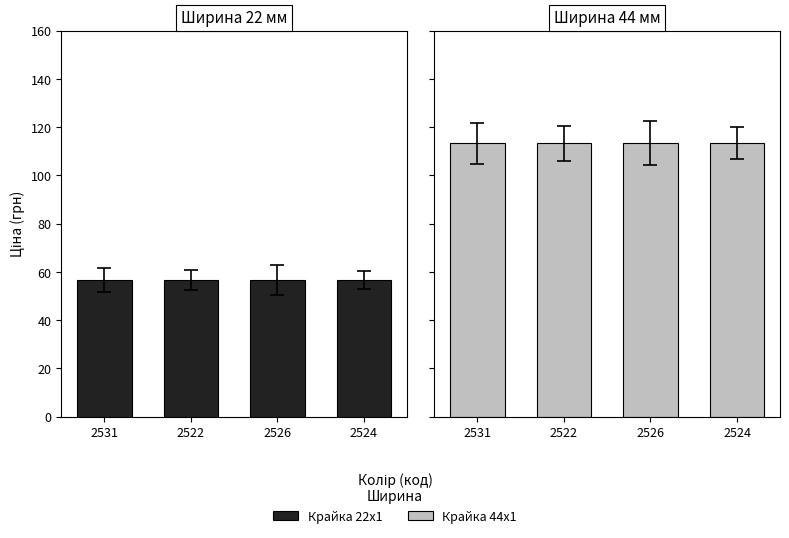

Reading right to left, list all the values displayed in this chart.

Крайка 22x1: 56.7	56.7	56.7	56.7
Крайка 44x1: 113.3	113.3	113.3	113.3